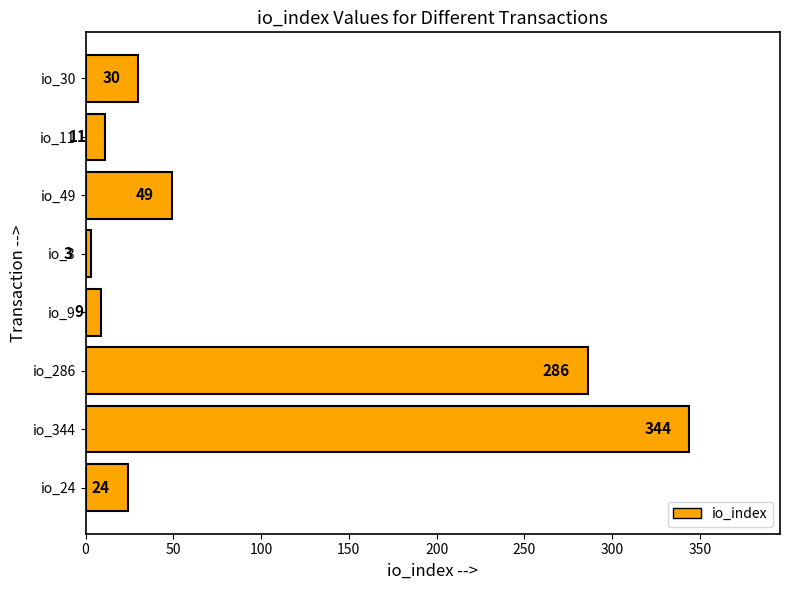

Does the chart contain any negative values?

No